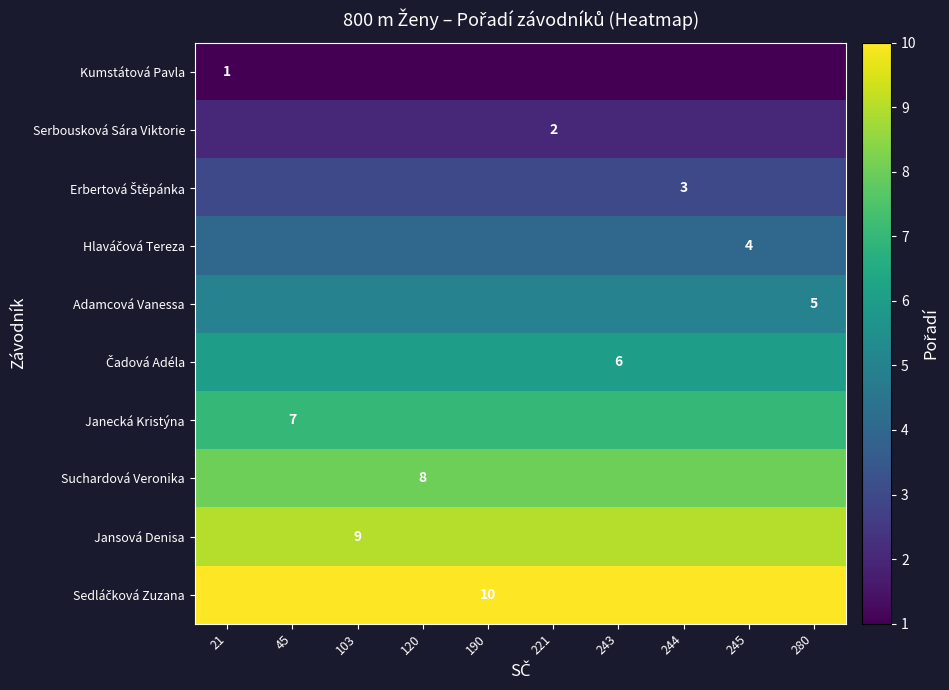

At how many categories does at least one series exceed 6?

10